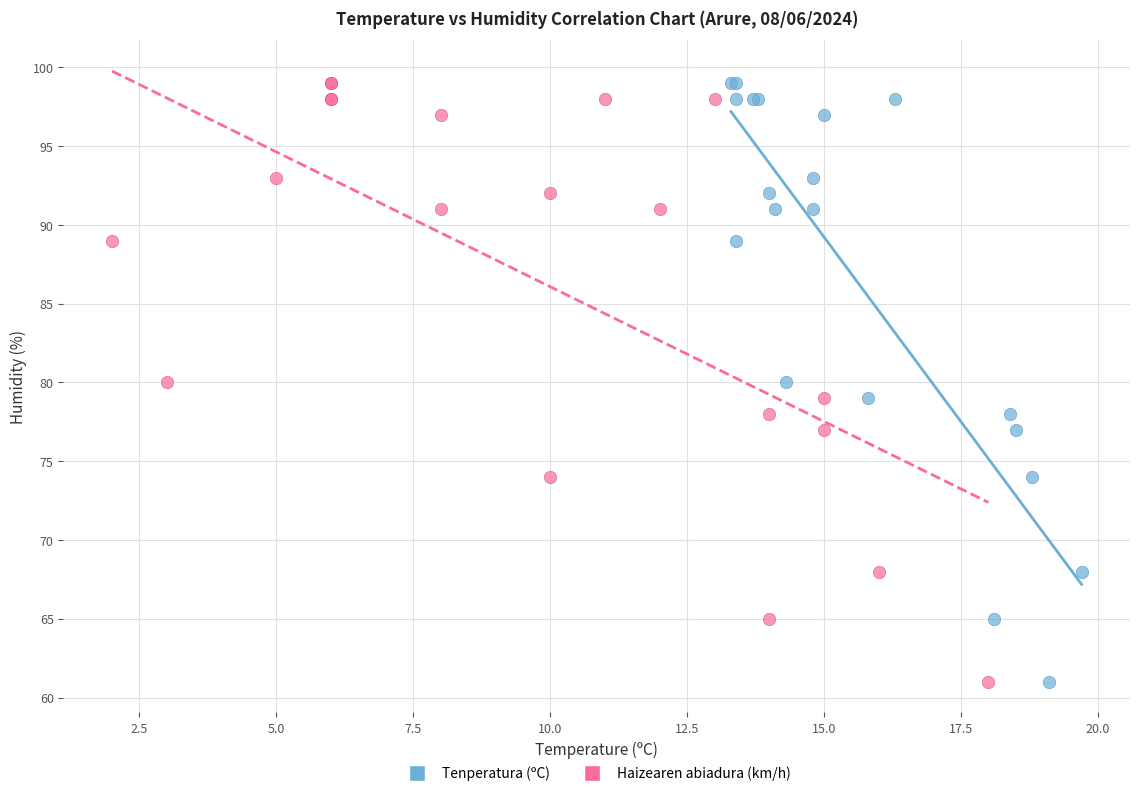

What are all the series names shown in the legend?

Tenperatura (ºC), Haizearen abiadura (km/h)